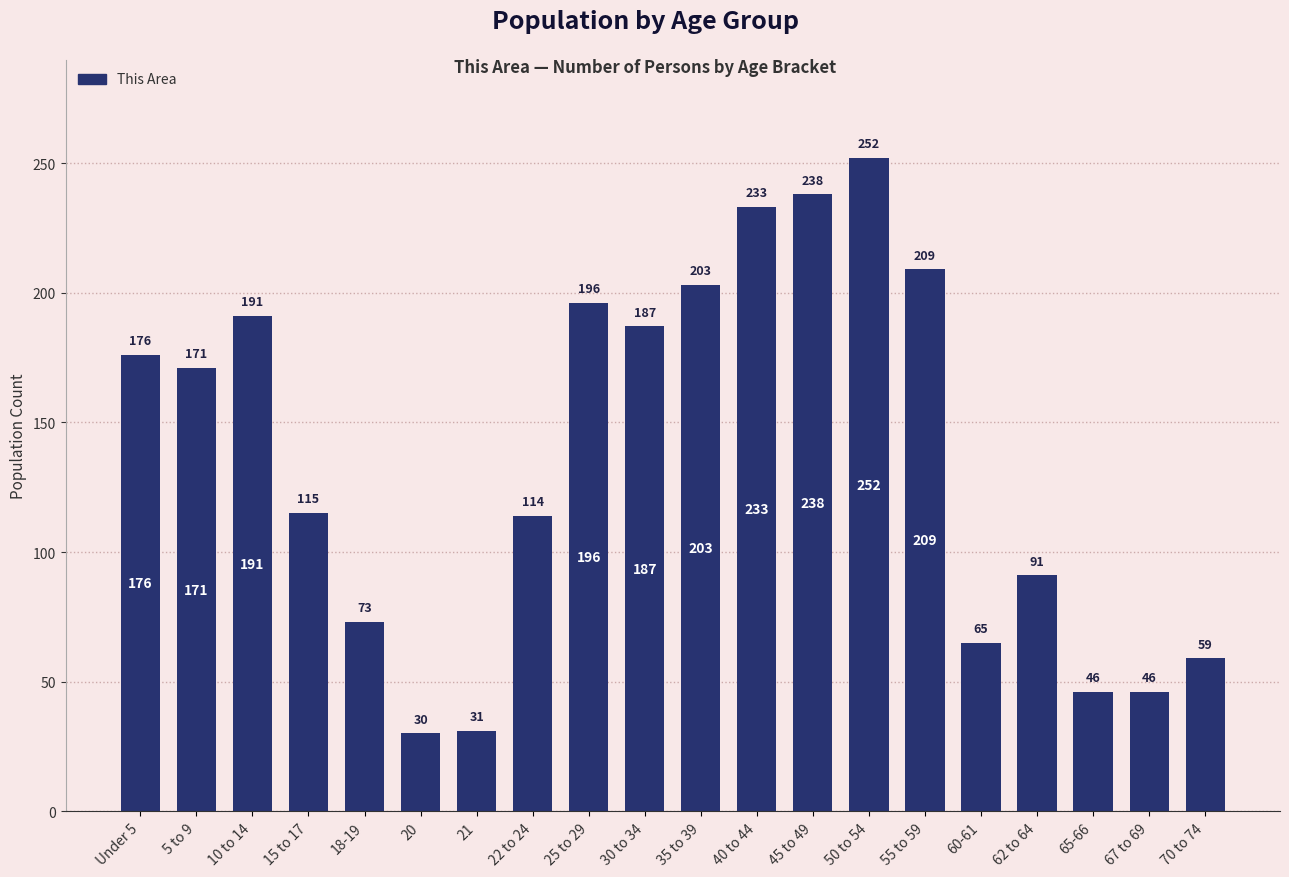

Is it true that the value at 5 to 9 is 243?

False